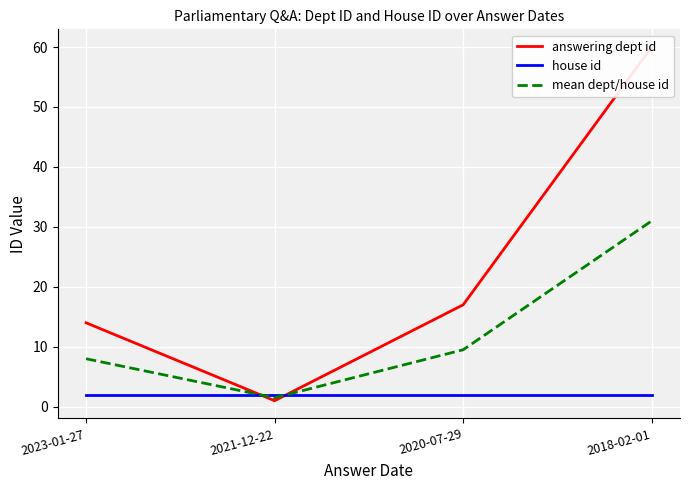

At which category does the chart reach its peak across all series?

2018-02-01